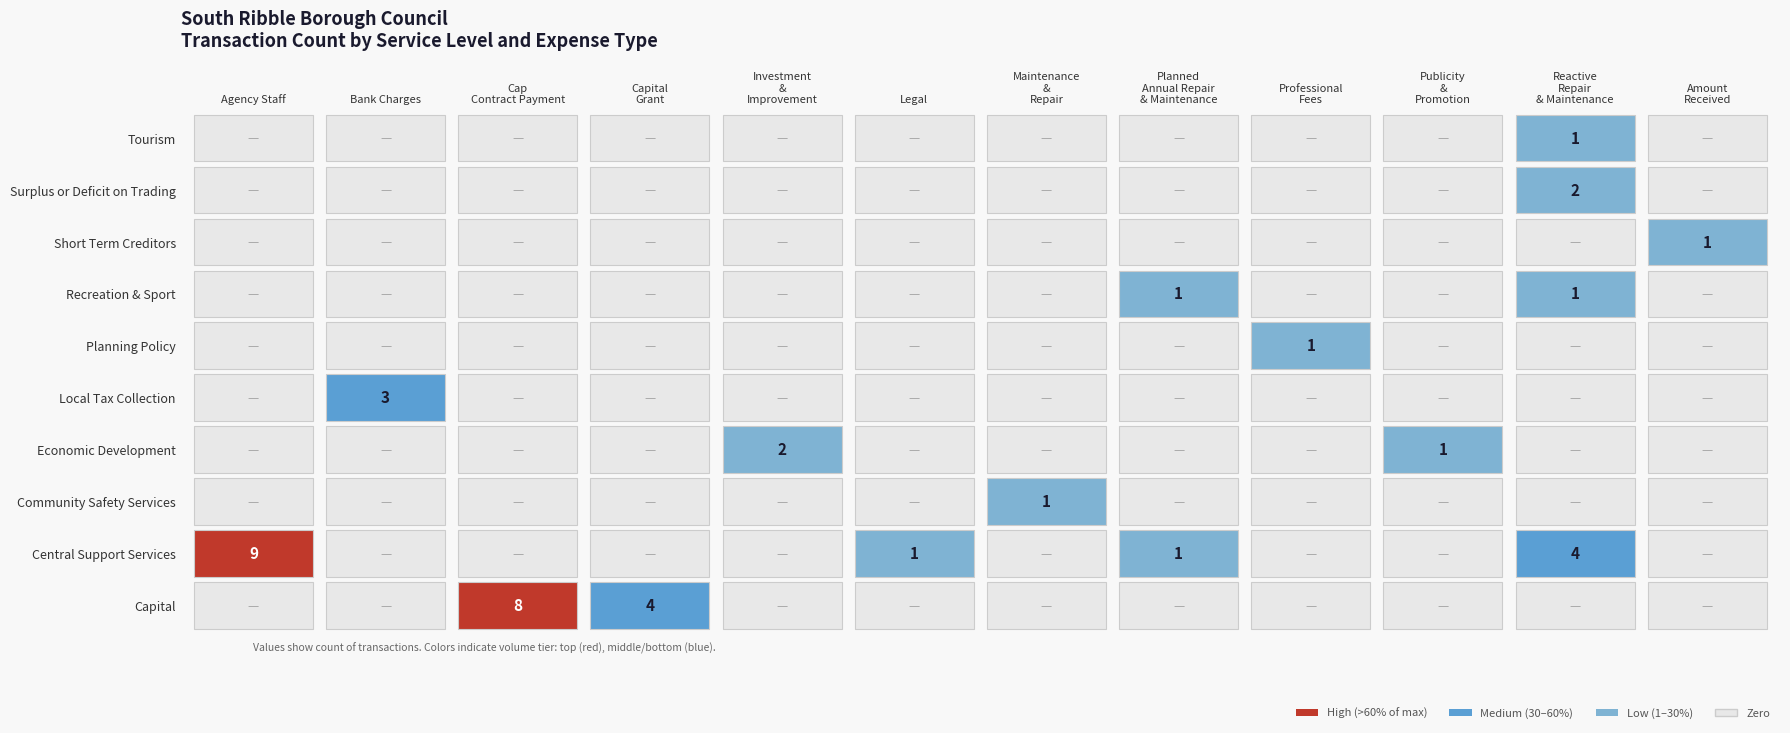

What is the spread (max minus min) of values at Maintenance & Repair?

1